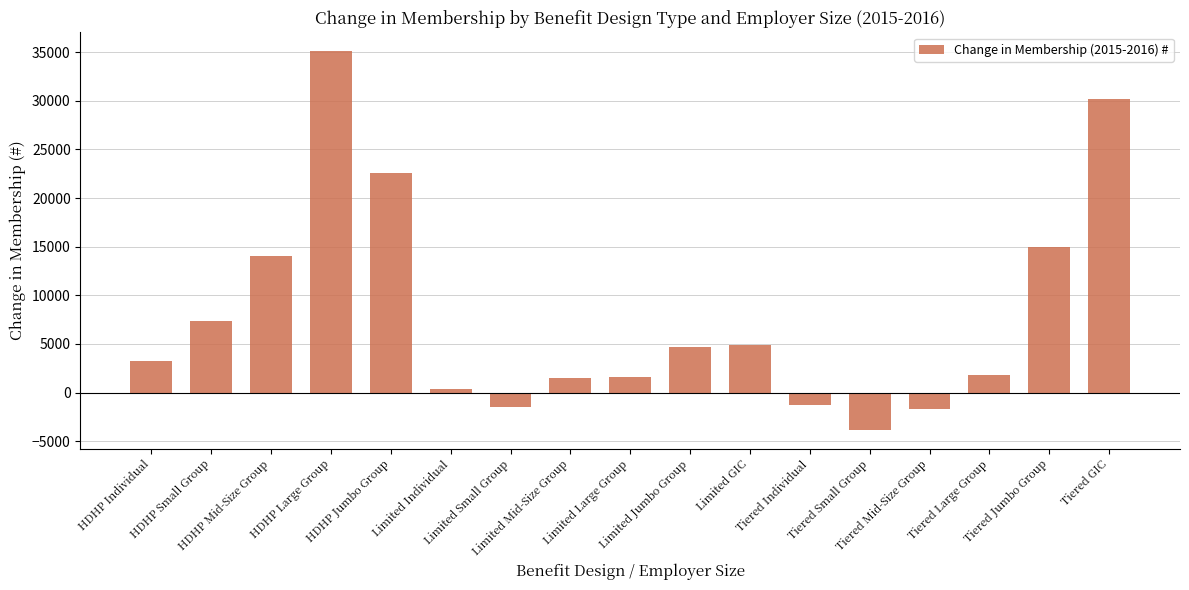

What is the greatest value displayed?

35099.0